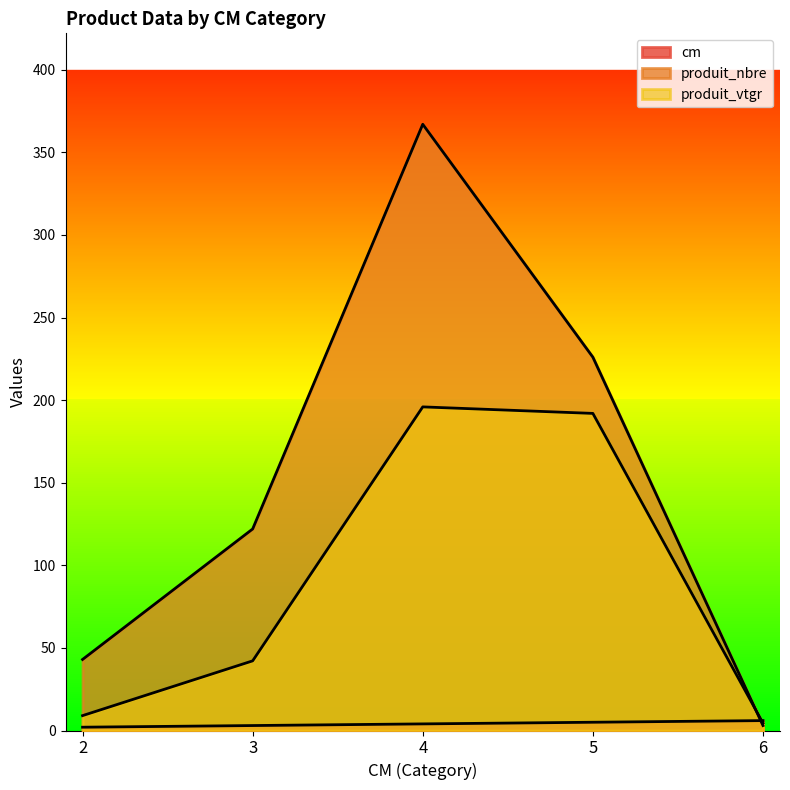

Where does the produit_nbre series first go above 122?

4